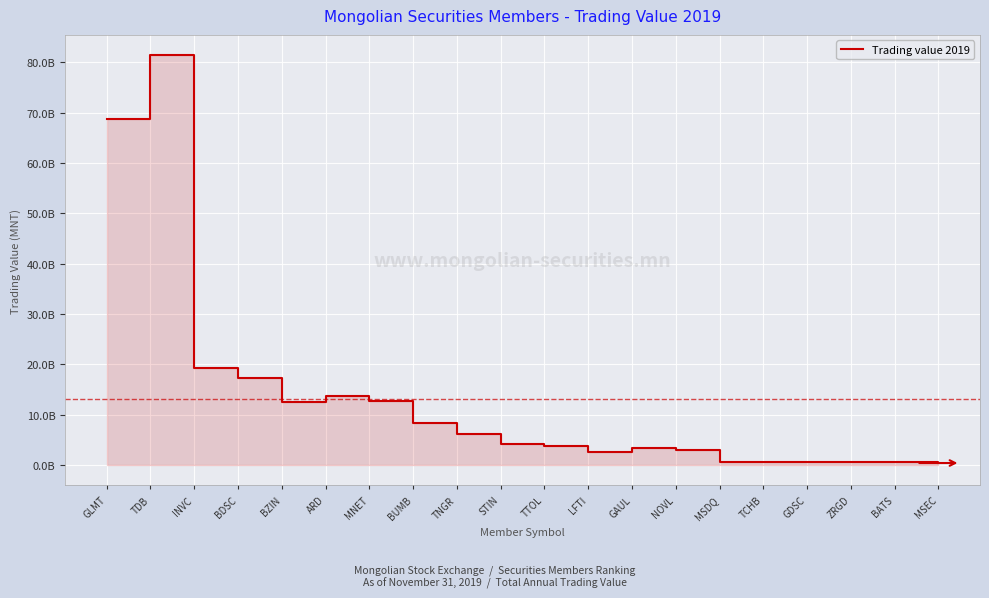

What is the maximum value shown in the chart?

81415943032.7